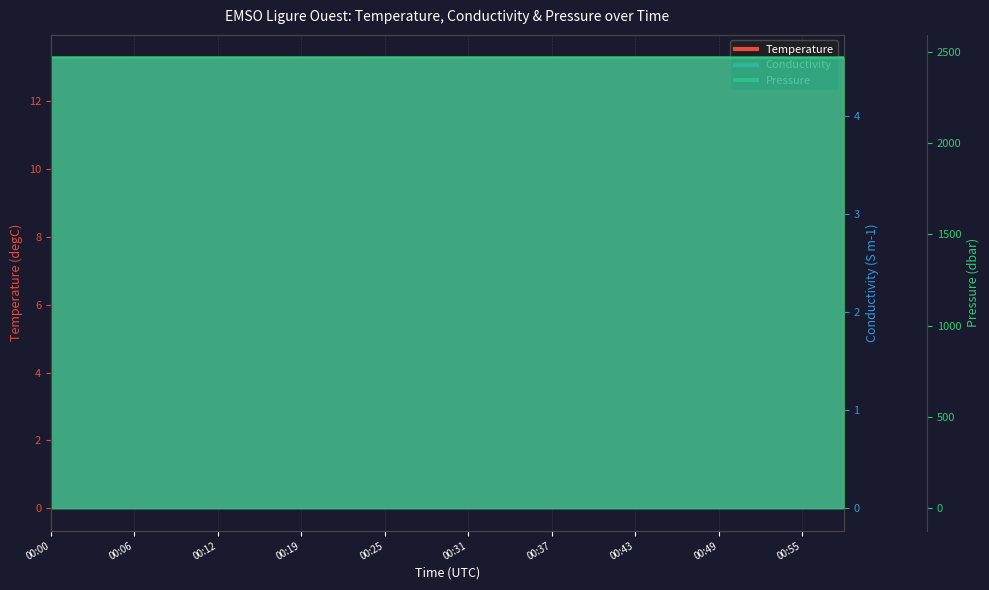

Which category has the highest value in the Temperature series?

00:19